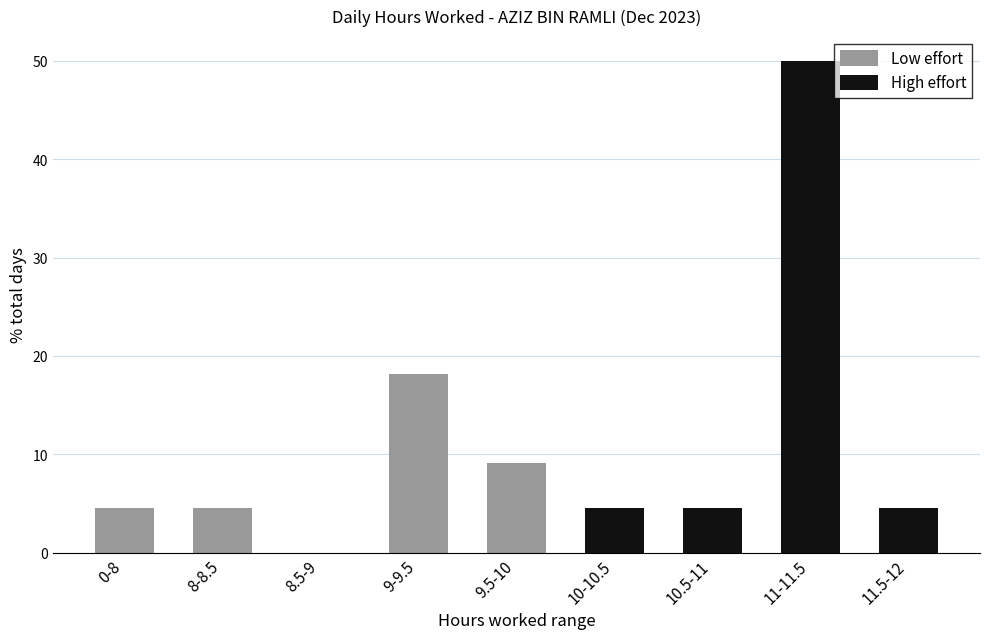

Is it true that Low effort equals 18.2 at 9-9.5?

True